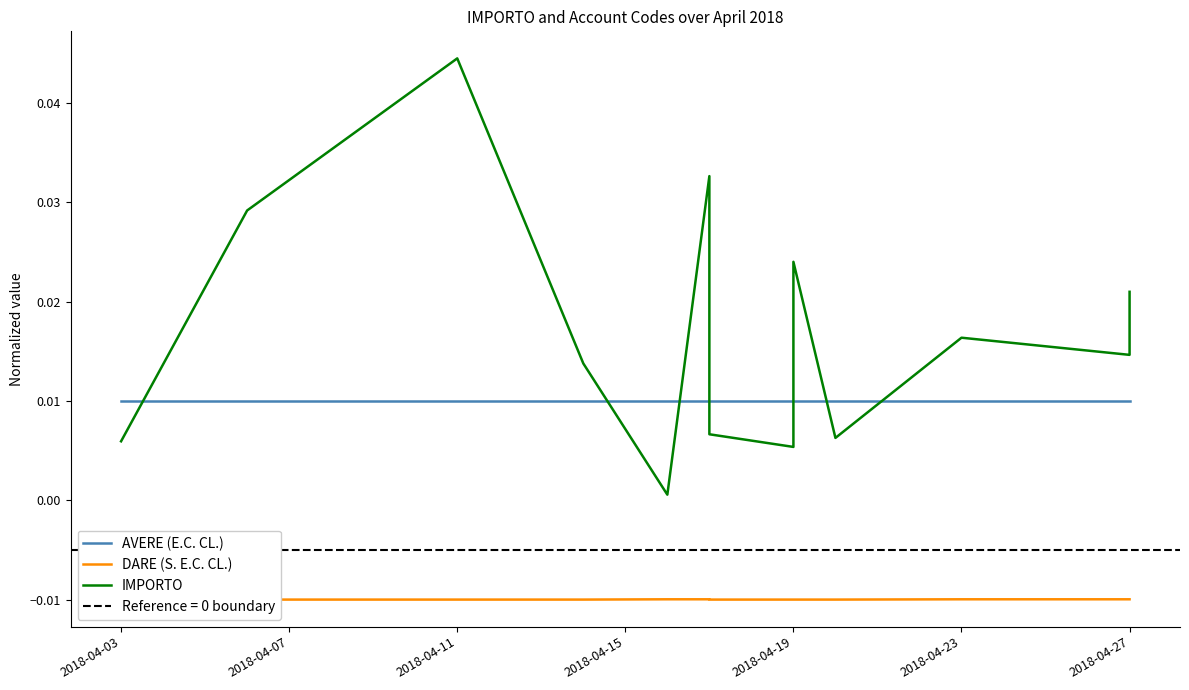

Is the value of DARE (S. E.C. CL.) at 2018-04-27 greater than the value of IMPORTO at 10?

No